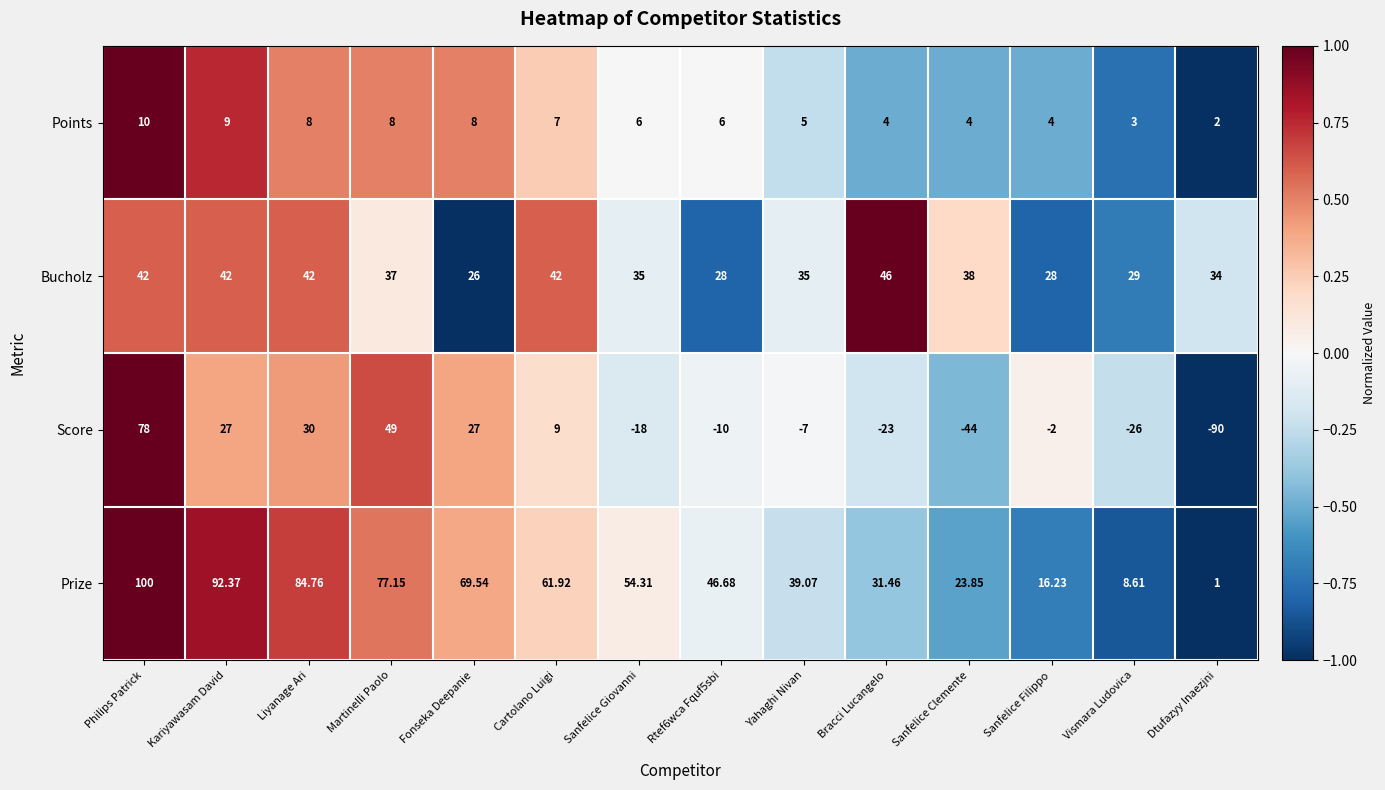

Which series changed the most between Liyanage Ari and Cartolano Luigi?

Prize